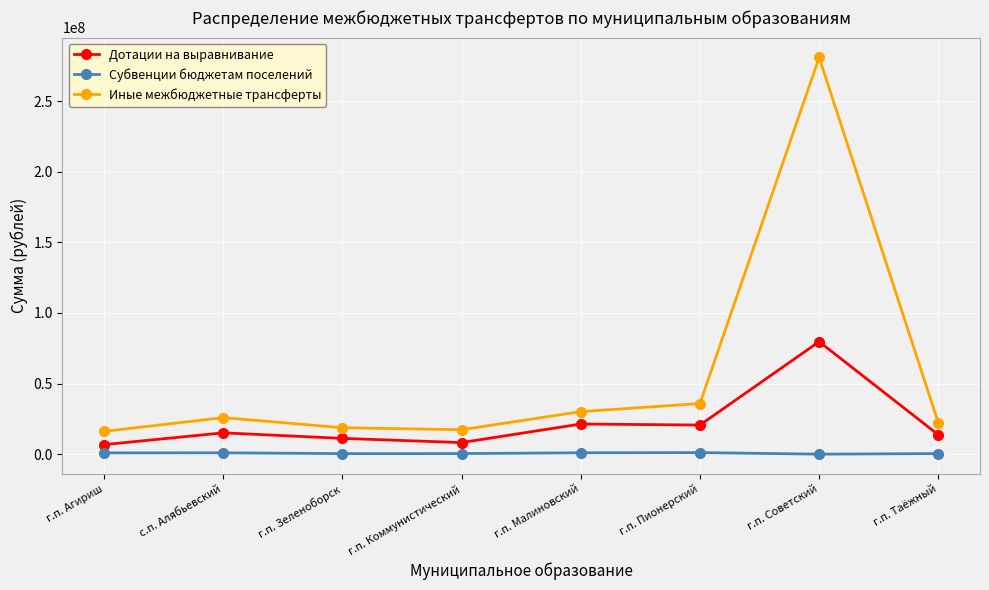

How many interior local valleys does the Иные межбюджетные трансферты series have?

1